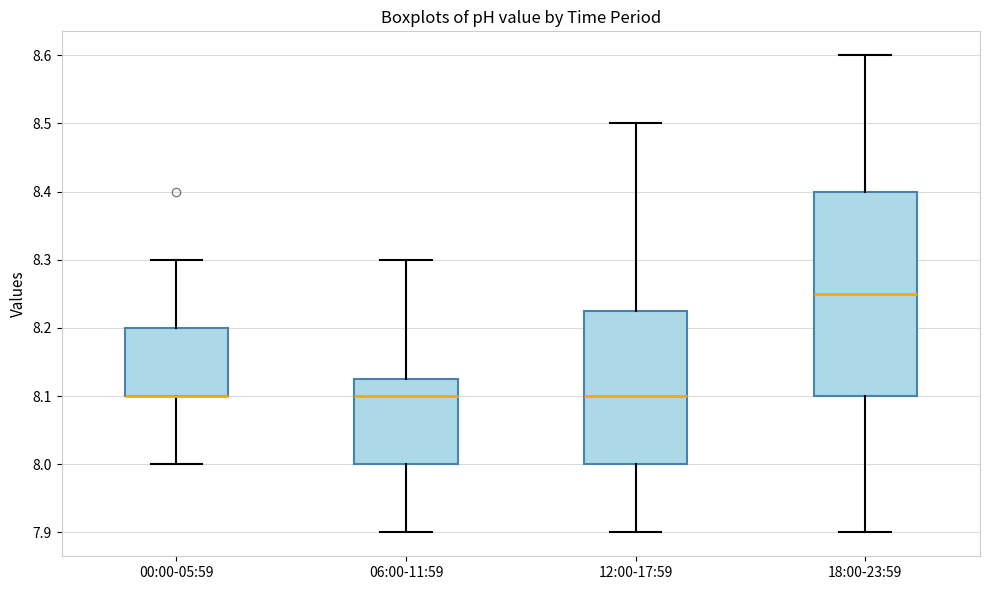

Which box is the tallest, from its lower edge to its upper edge?

18:00-23:59